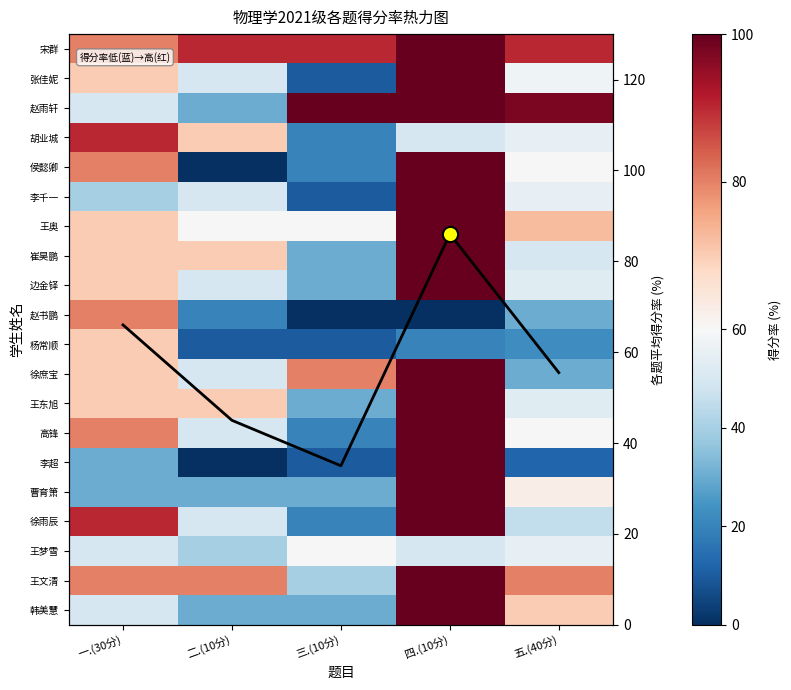

True or false: 王梦雪 has a value of 50.0 at 一.(30分).

True